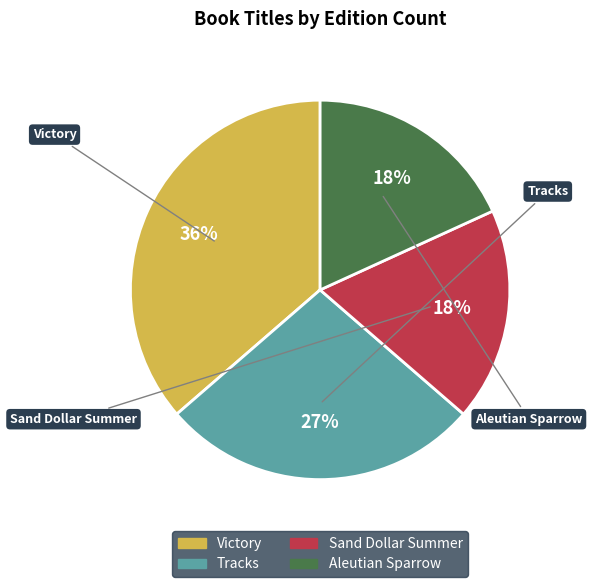

Between Victory and Tracks, which is larger?

Victory